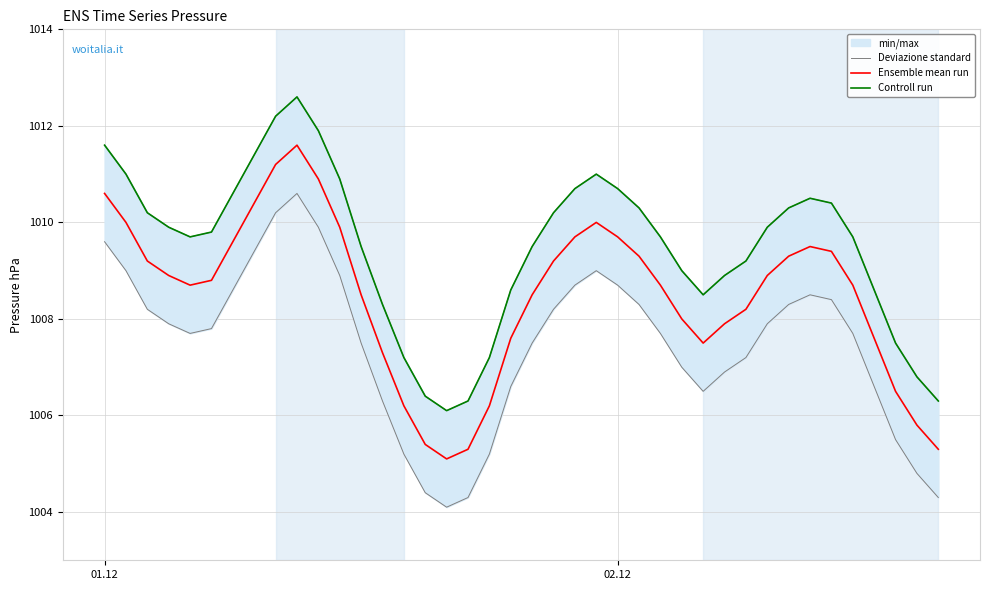

At how many categories does at least one series exceed 1010?

17